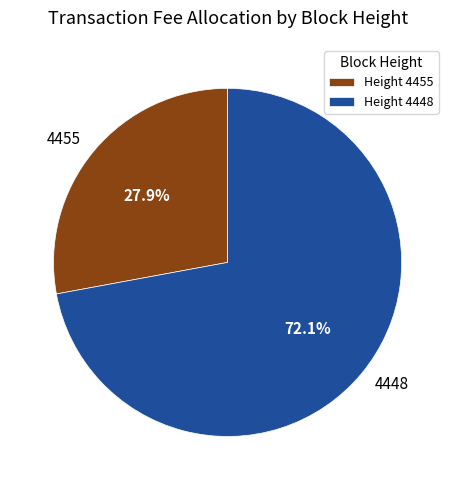

How many slices are in this pie chart?

2